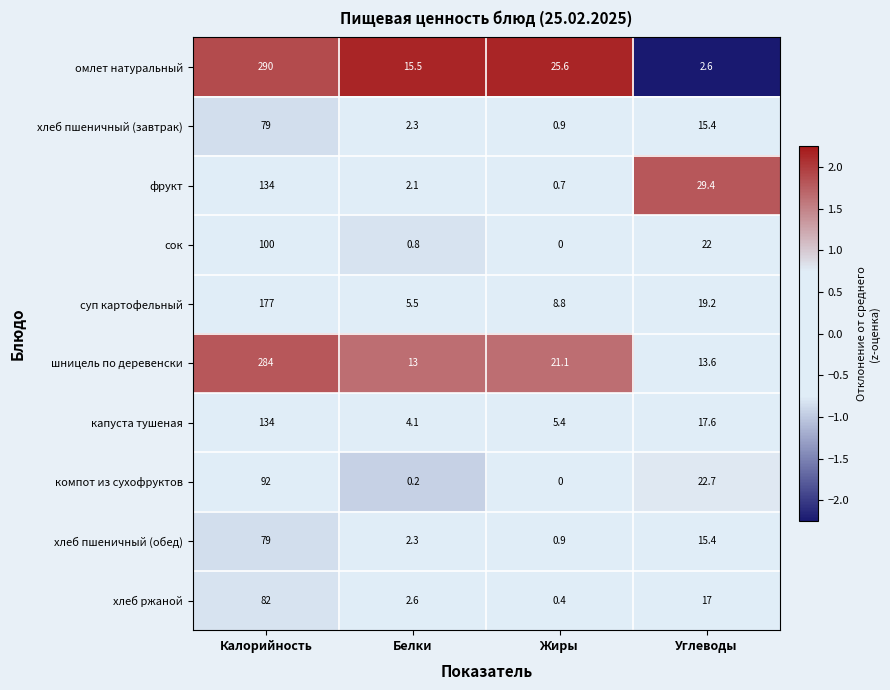

What is the maximum value shown in the chart?

290.0